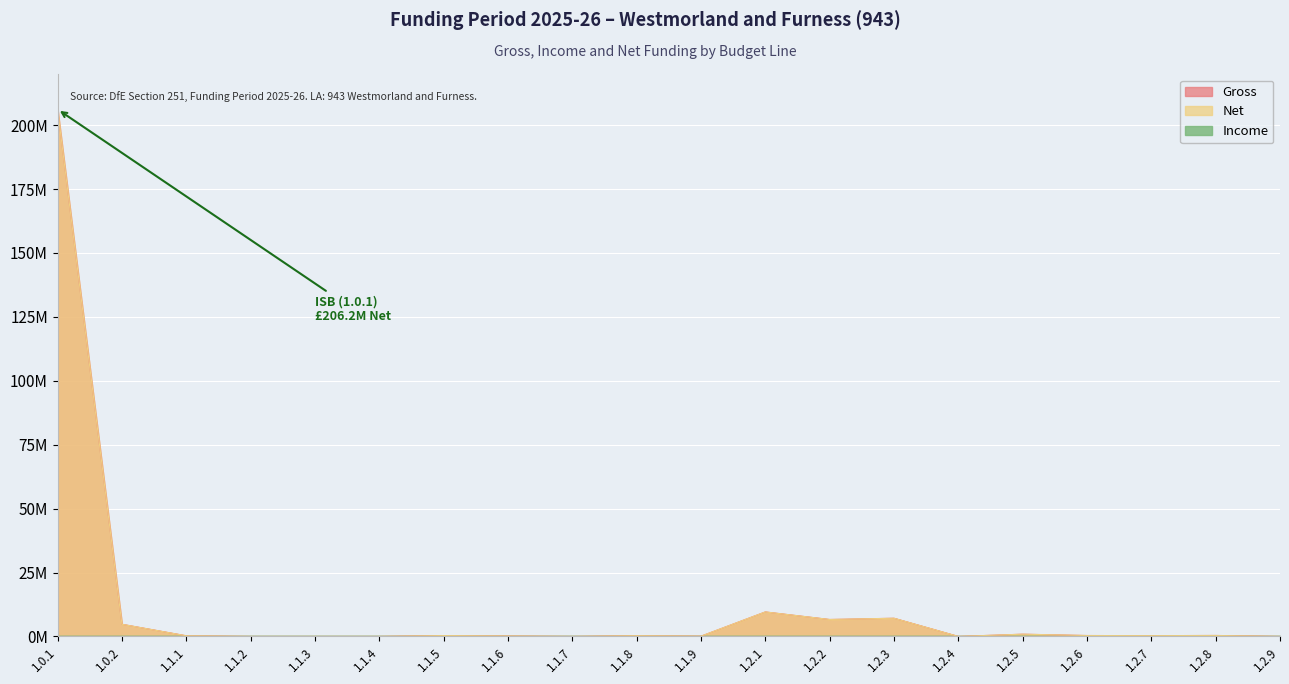

How many values in Gross are above zero?

14